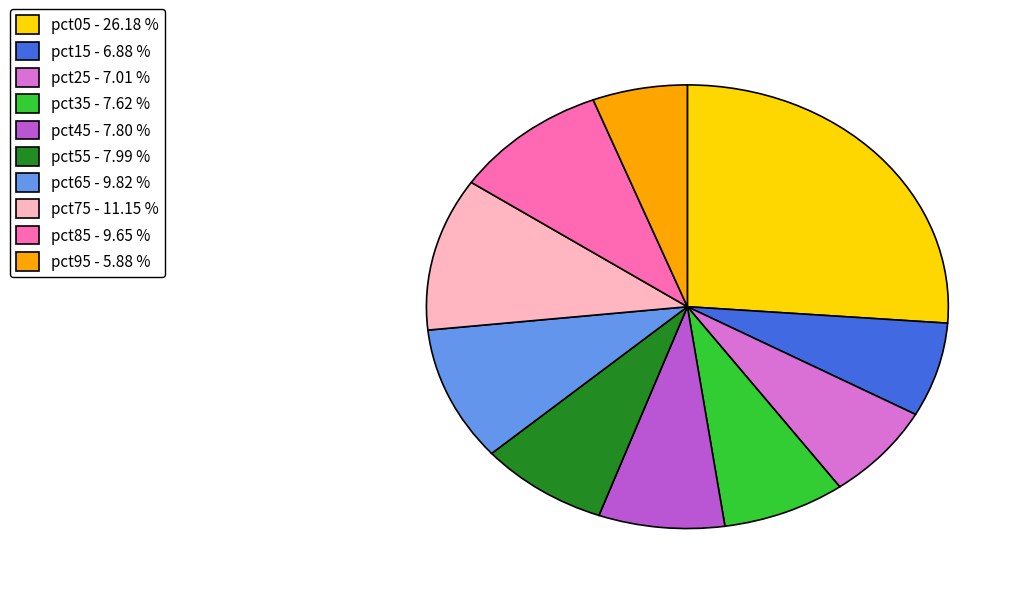

Do pct15 - 6.88 % and pct85 - 9.65 % together represent more than half of the pie?

No